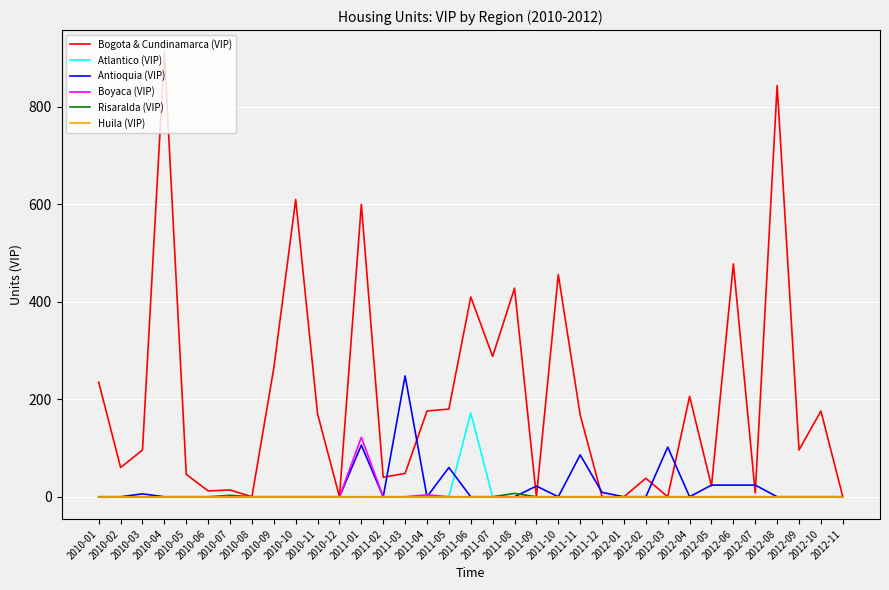

Which series has the largest range (max minus min)?

Bogota & Cundinamarca (VIP)